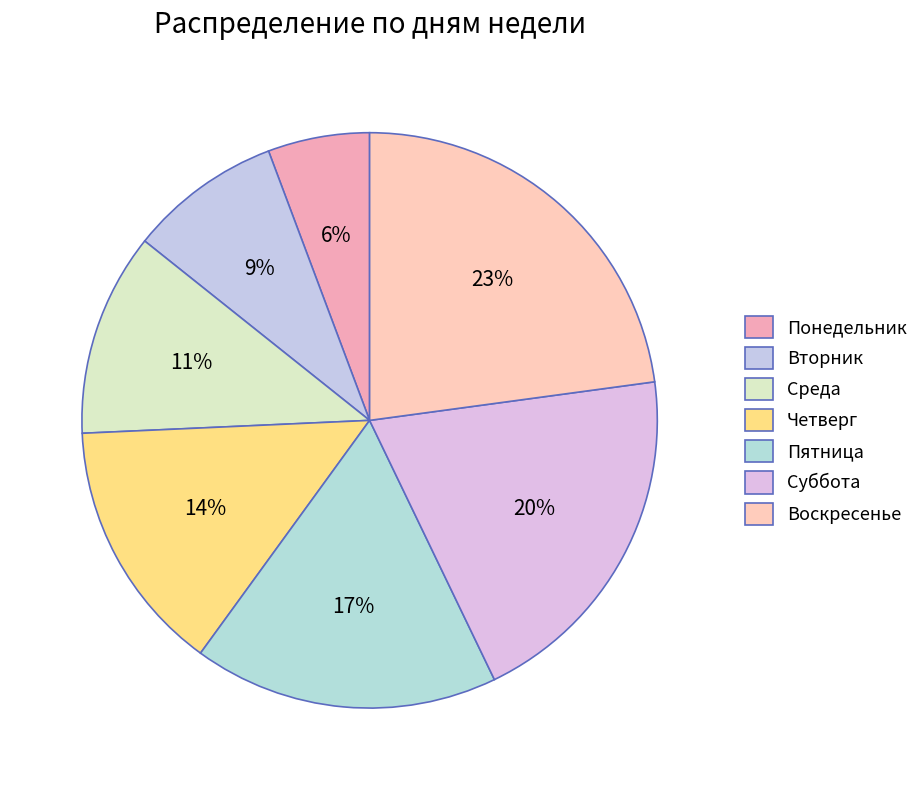

The Среда slice represents 19% of the pie. True or false?

False